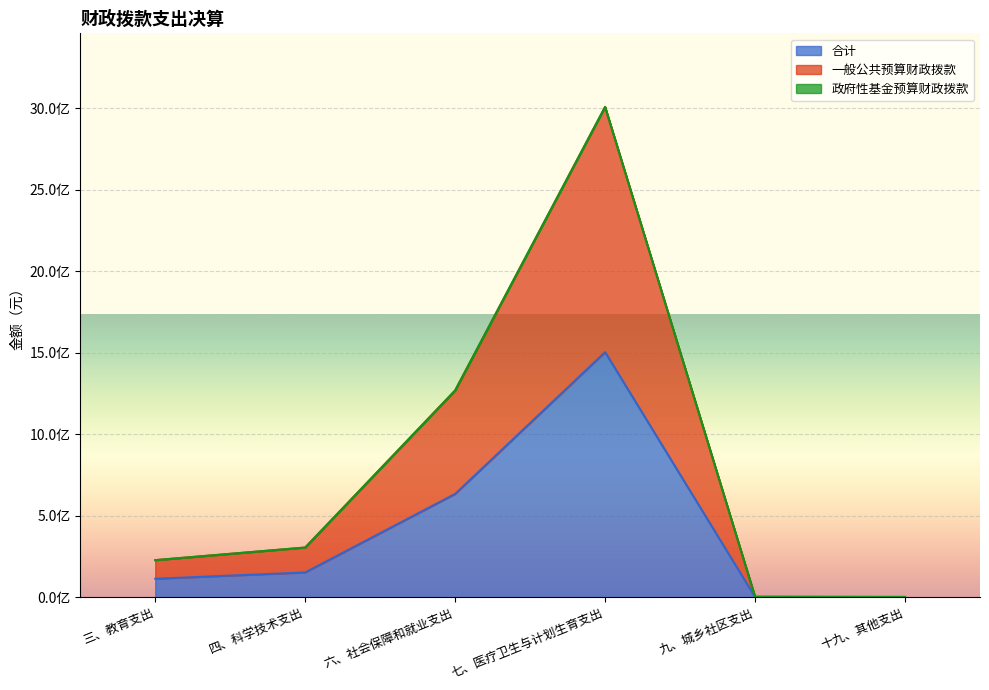

What position from the right is 七、医疗卫生与计划生育支出?

3